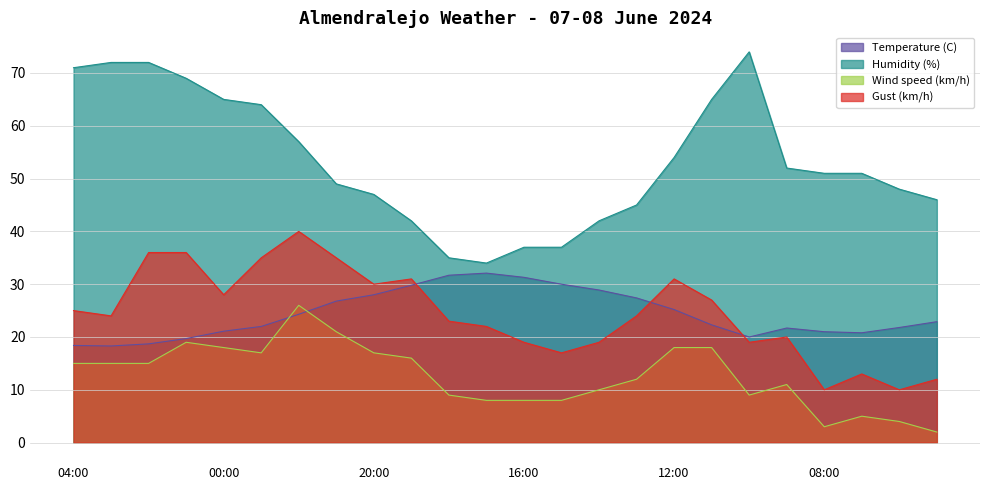

At which category is the sum across all series the highest?

22:00